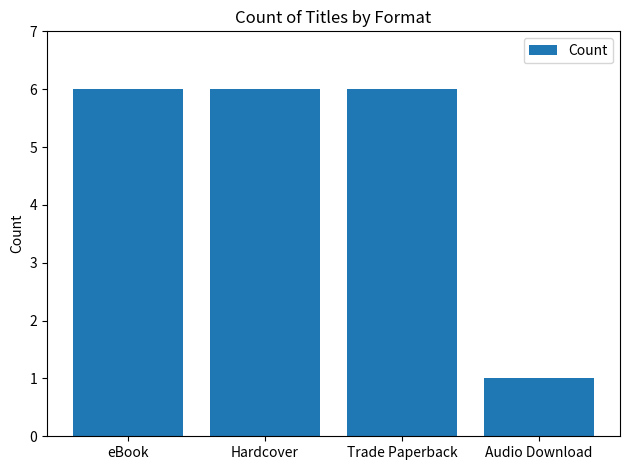

Which has a higher value, eBook or Audio Download?

eBook